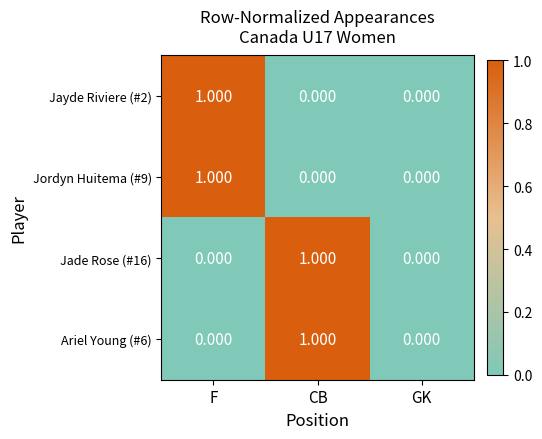

Which category has the highest value in the Jordyn Huitema (#9) series?

F